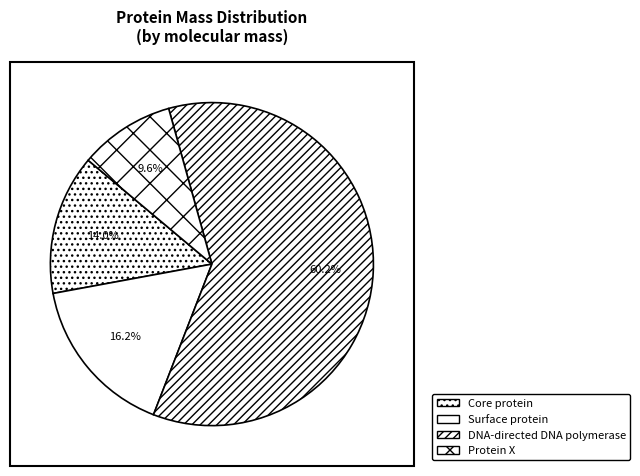

The Core protein slice represents 22% of the pie. True or false?

False